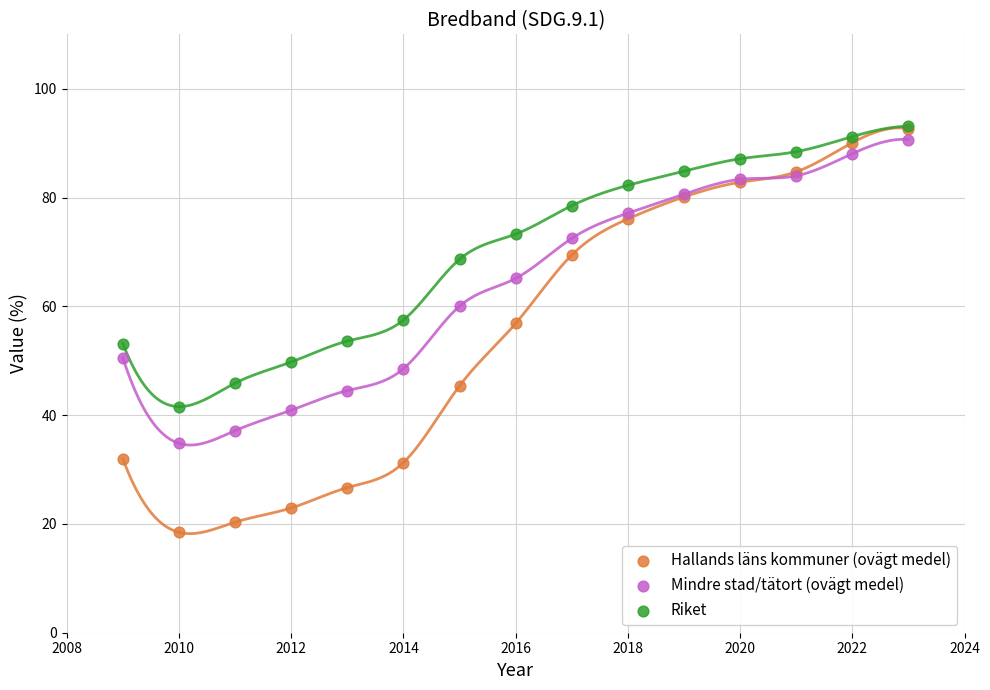

In the Mindre stad/tätort (ovägt medel) series, what Y value is closest to 62?

60.0